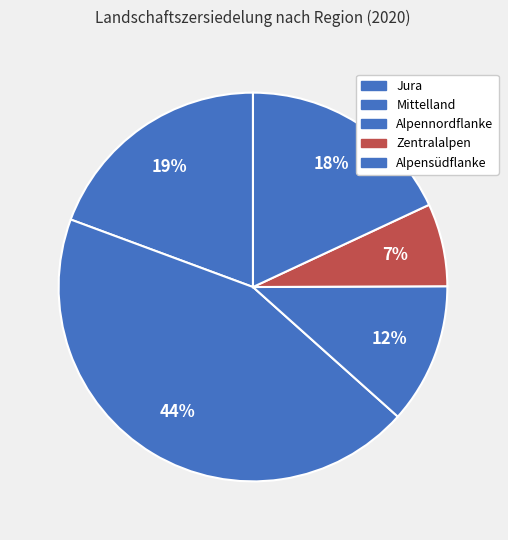

Count the number of slices in the pie.

5